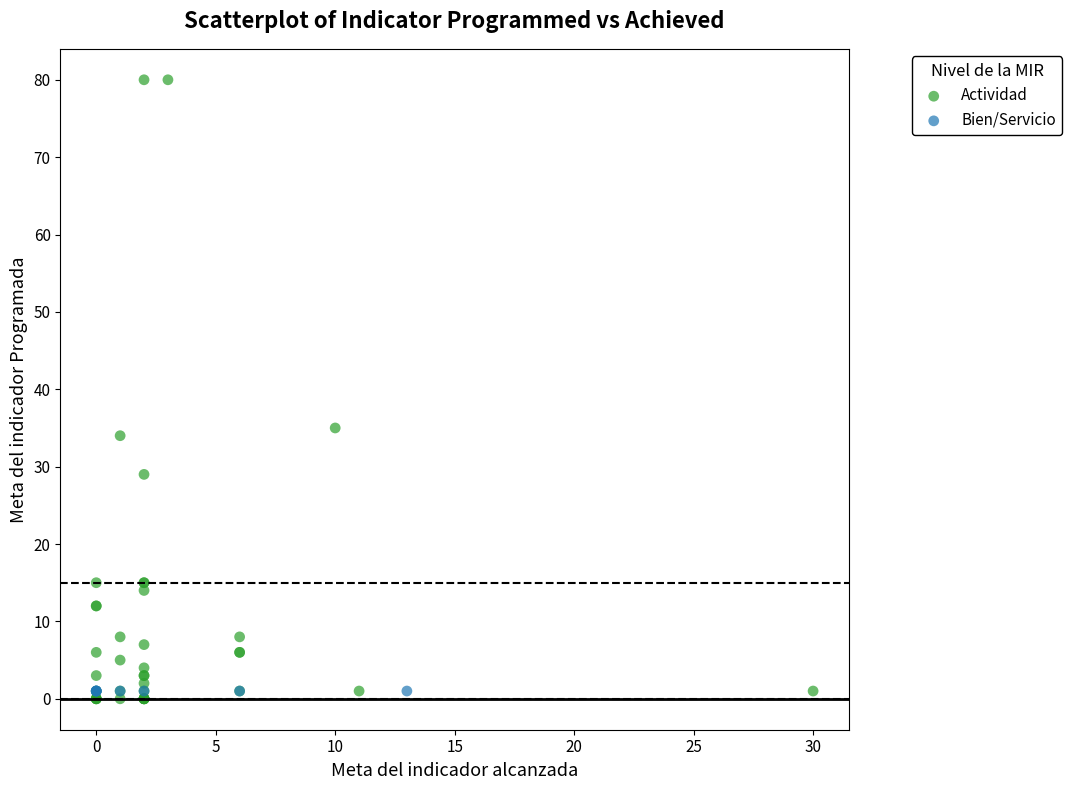

Which series contains the highest Y value?

Actividad